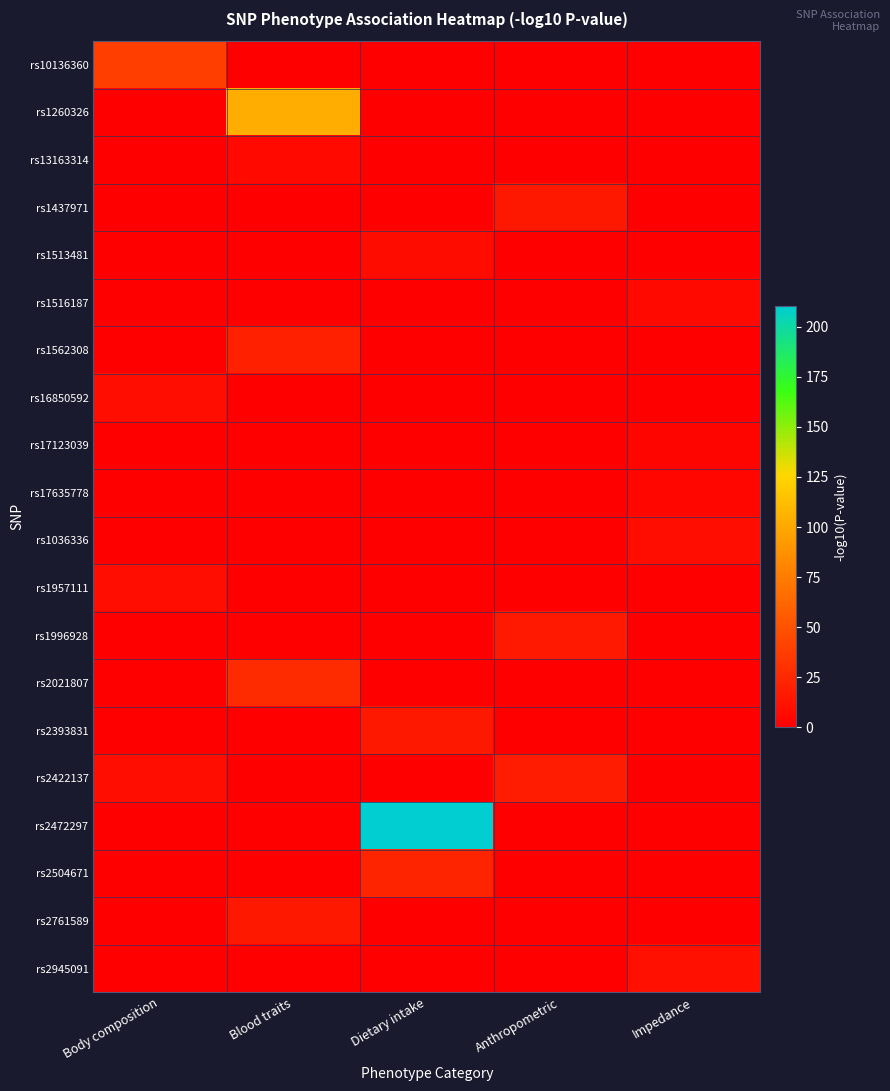

Reading left to right, list all the values displayed in this chart.

rs10136360: Body composition=38.2	Blood traits=0.0	Dietary intake=0.0	Anthropometric=0.0	Impedance=0.0
rs1260326: Body composition=0.0	Blood traits=103.1	Dietary intake=0.0	Anthropometric=0.0	Impedance=0.0
rs13163314: Body composition=0.0	Blood traits=5.8	Dietary intake=0.0	Anthropometric=0.0	Impedance=0.0
rs1437971: Body composition=0.0	Blood traits=0.0	Dietary intake=0.0	Anthropometric=15.0	Impedance=0.0
rs1513481: Body composition=0.0	Blood traits=0.0	Dietary intake=7.7	Anthropometric=0.0	Impedance=0.0
rs1516187: Body composition=0.0	Blood traits=0.0	Dietary intake=0.0	Anthropometric=0.0	Impedance=6.0
rs1562308: Body composition=0.0	Blood traits=20.2	Dietary intake=0.0	Anthropometric=0.0	Impedance=0.0
rs16850592: Body composition=9.2	Blood traits=0.0	Dietary intake=0.0	Anthropometric=0.0	Impedance=0.0
rs17123039: Body composition=0.0	Blood traits=0.0	Dietary intake=0.0	Anthropometric=0.0	Impedance=4.0
rs17635778: Body composition=0.0	Blood traits=0.0	Dietary intake=0.0	Anthropometric=0.0	Impedance=4.2
rs1036336: Body composition=0.0	Blood traits=0.0	Dietary intake=0.0	Anthropometric=0.0	Impedance=9.0
rs1957111: Body composition=9.4	Blood traits=0.0	Dietary intake=0.0	Anthropometric=0.0	Impedance=0.0
rs1996928: Body composition=0.0	Blood traits=0.0	Dietary intake=0.0	Anthropometric=16.3	Impedance=0.0
rs2021807: Body composition=0.0	Blood traits=26.9	Dietary intake=0.0	Anthropometric=0.0	Impedance=0.0
rs2393831: Body composition=0.0	Blood traits=0.0	Dietary intake=15.0	Anthropometric=0.0	Impedance=0.0
rs2422137: Body composition=9.2	Blood traits=0.0	Dietary intake=0.0	Anthropometric=17.7	Impedance=0.0
rs2472297: Body composition=0.0	Blood traits=0.0	Dietary intake=210.3	Anthropometric=0.0	Impedance=0.0
rs2504671: Body composition=0.0	Blood traits=0.0	Dietary intake=22.9	Anthropometric=0.0	Impedance=0.0
rs2761589: Body composition=0.0	Blood traits=15.2	Dietary intake=0.0	Anthropometric=0.0	Impedance=0.0
rs2945091: Body composition=0.0	Blood traits=0.0	Dietary intake=0.0	Anthropometric=0.0	Impedance=10.1